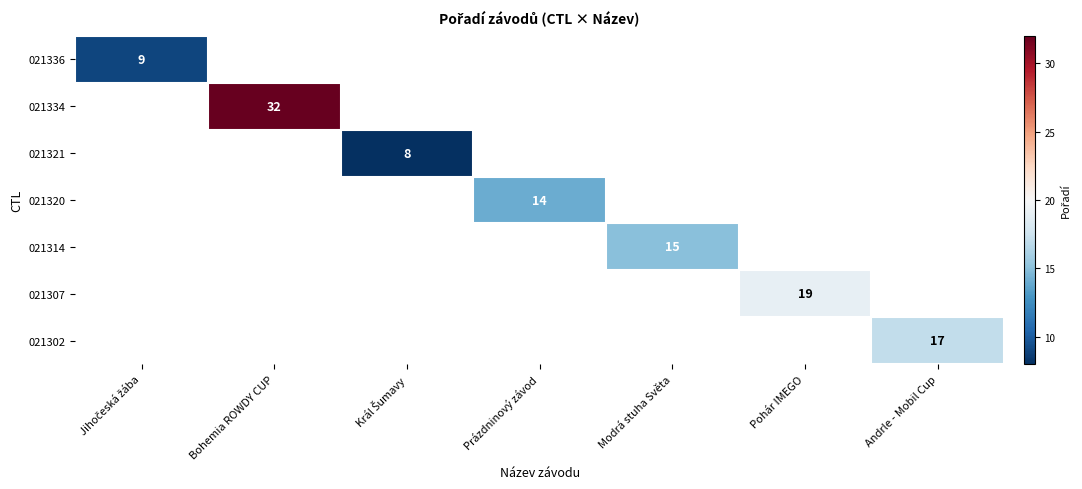

The value of 021302 at Andrle - Mobil Cup is 23. True or false?

False